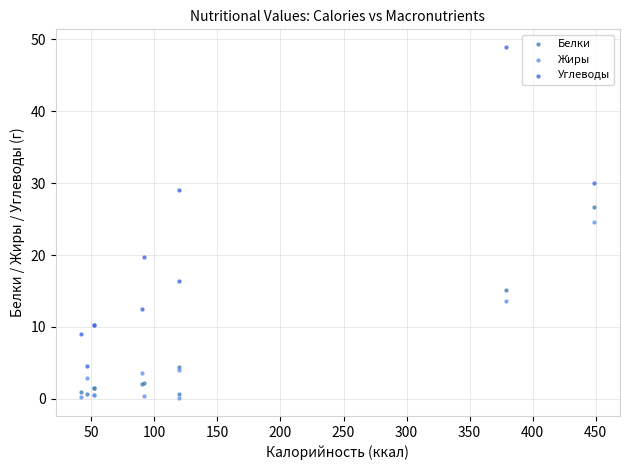

Which series contains the lowest Y value?

Жиры